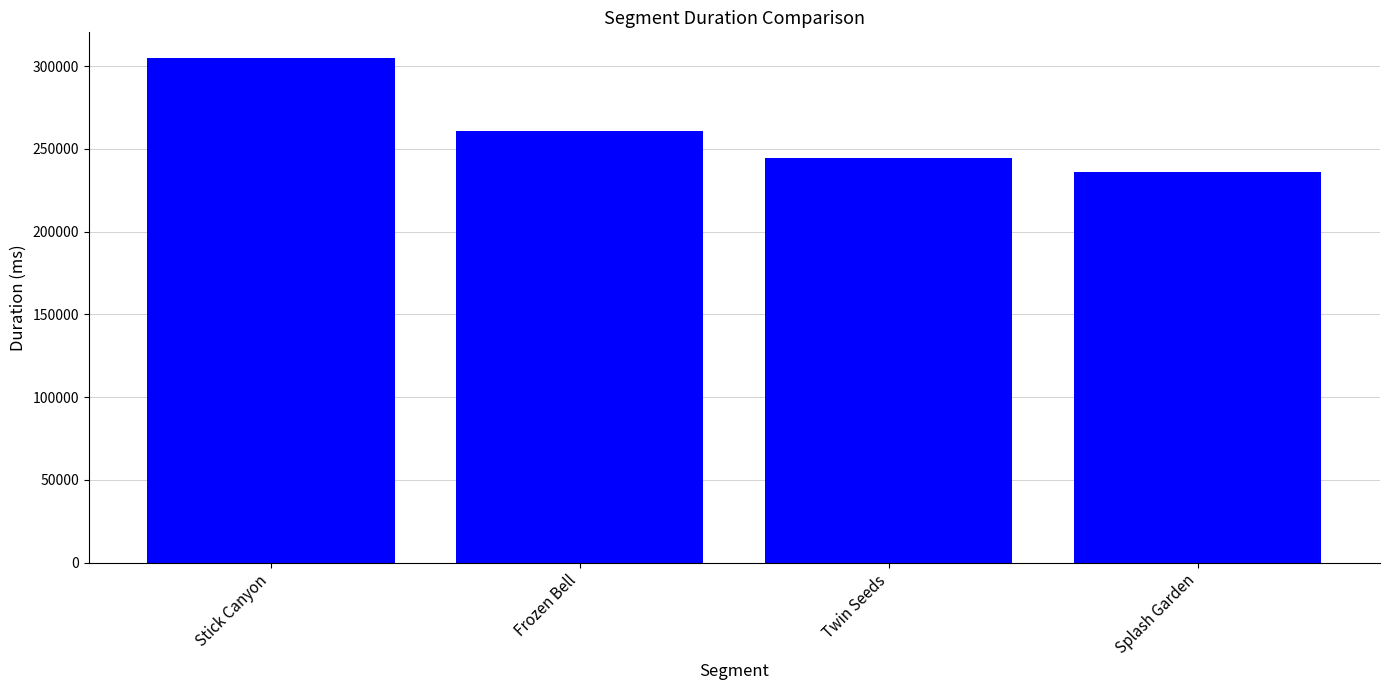

What is the difference between the values at Twin Seeds and Frozen Bell?

16095.3